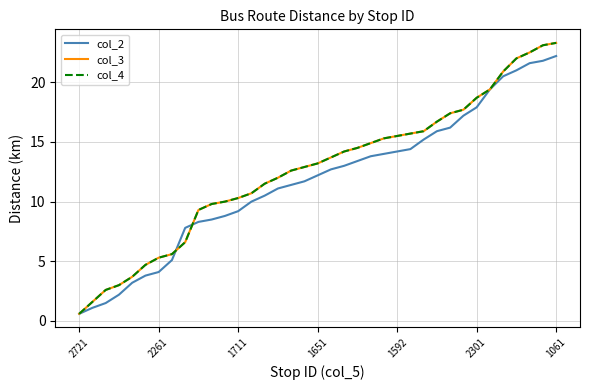

At how many categories does at least one series exceed 18?

7